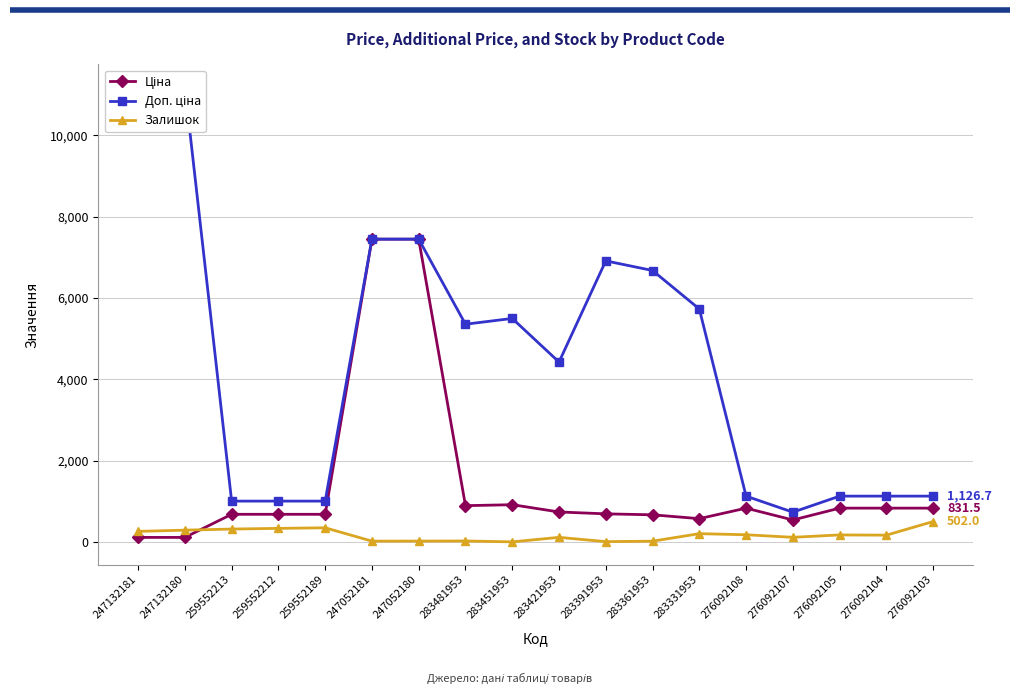

What is the lowest value of the Залишок series?

2.0